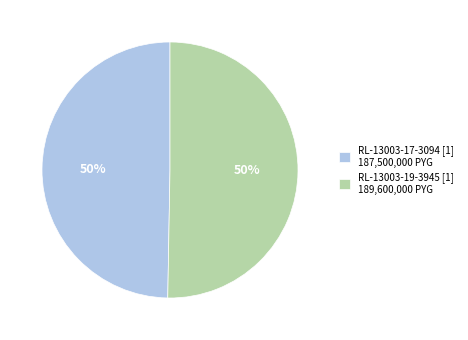

What is the ratio of the value at RL-13003-19-3945 [1] 189,600,000 PYG to the value at RL-13003-17-3094 [1] 187,500,000 PYG?

1.0